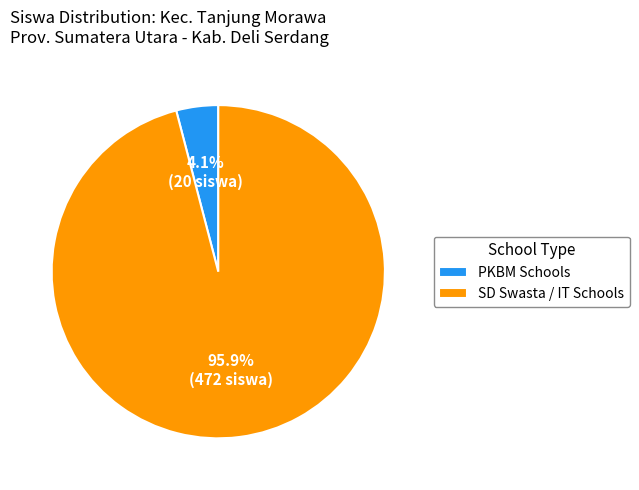

Which category has the biggest portion of the pie?

SD Swasta / IT Schools